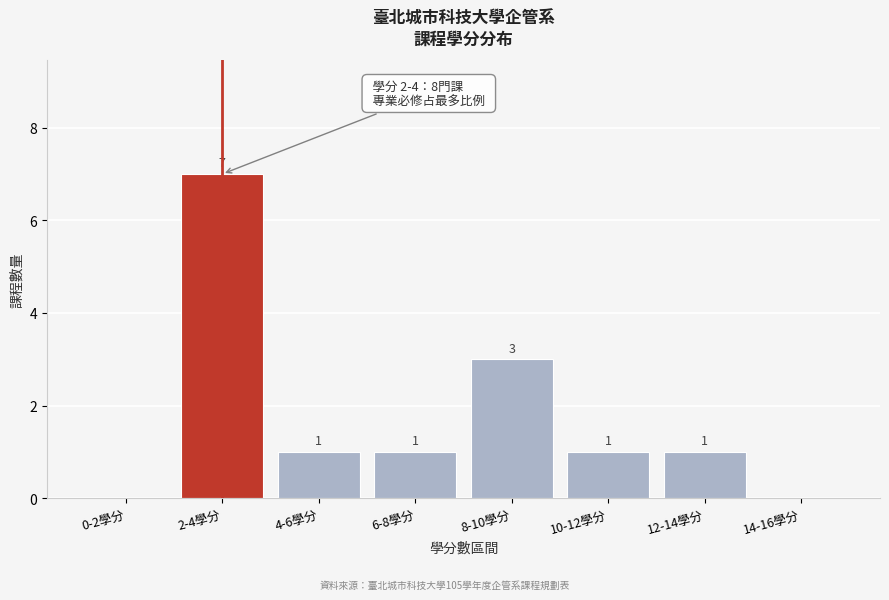

Reading right to left, transcribe all the data shown in this chart.

14-16學分=0	12-14學分=1	10-12學分=1	8-10學分=3	6-8學分=1	4-6學分=1	2-4學分=7	0-2學分=0